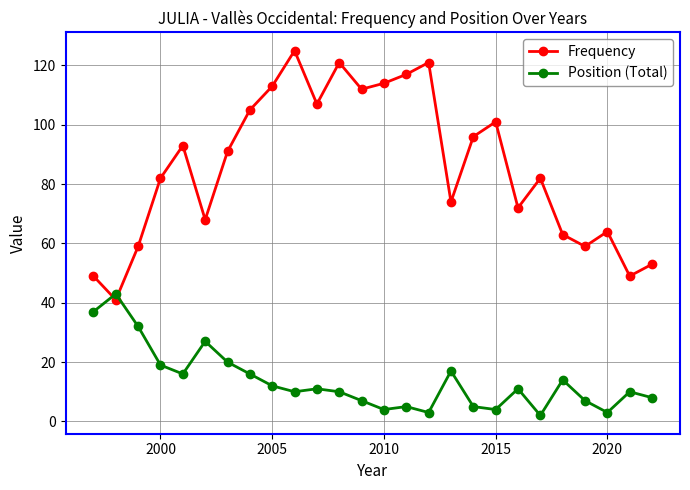

What is the maximum value for Frequency?

125